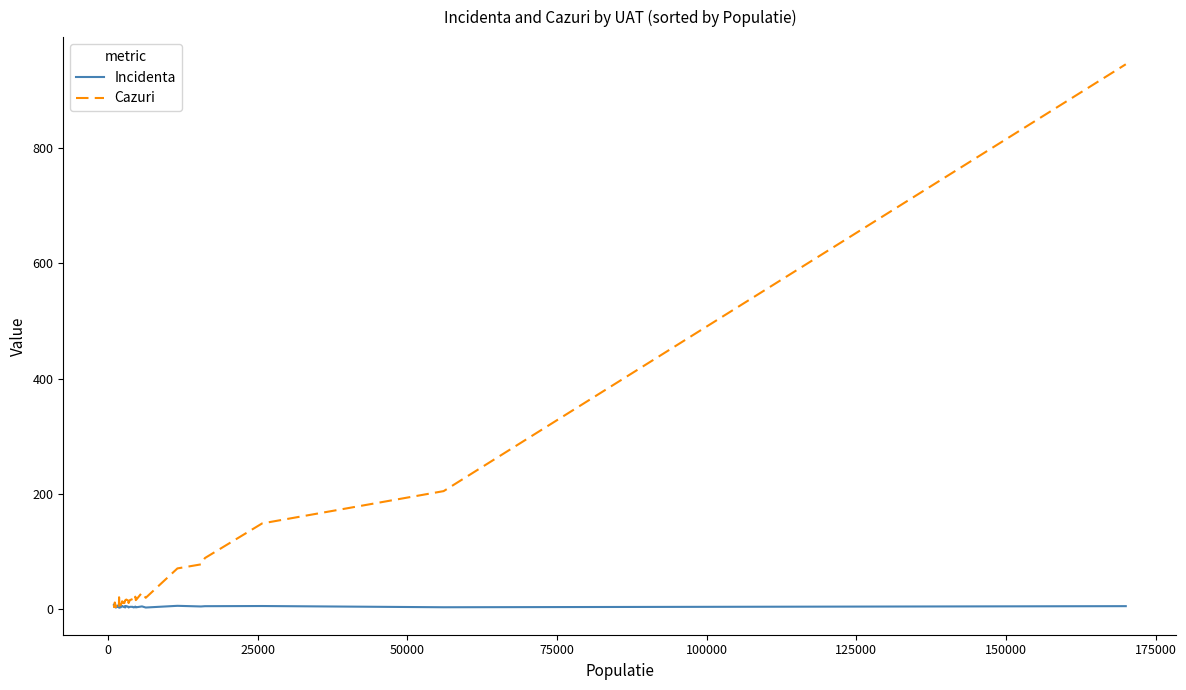

True or false: Cazuri has more than 2 points higher than both neighbors.

True